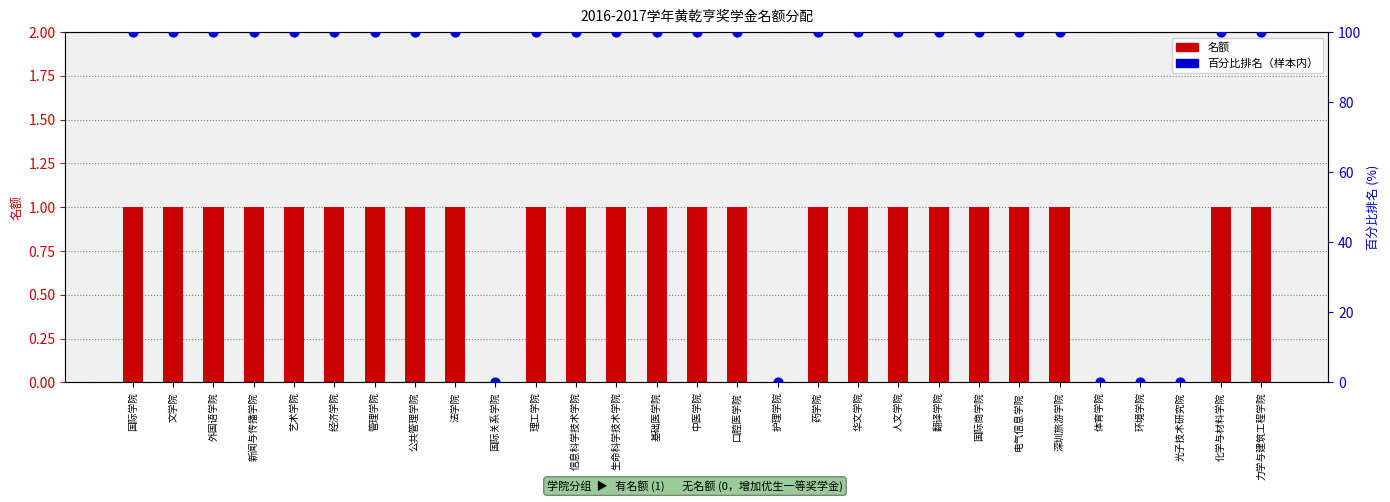

What are all the series names shown in the legend?

名额, 百分比排名